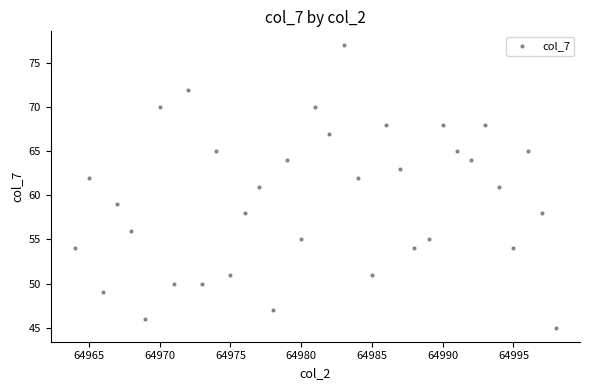

What is the range of Y values (max minus min)?

32